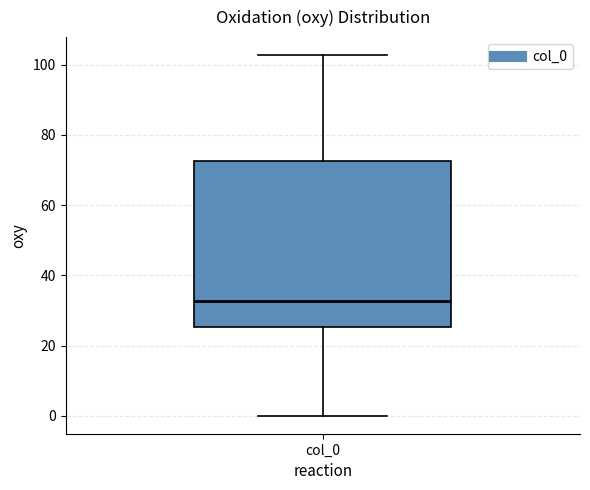

Read this box plot against the y-axis: the position of the median line, the range covered by the box, and the ends of both whiskers. The values are not printed on the chart, so give them approximately, as read against the axis.

median 32, box 26 to 72, whiskers 0 to 102